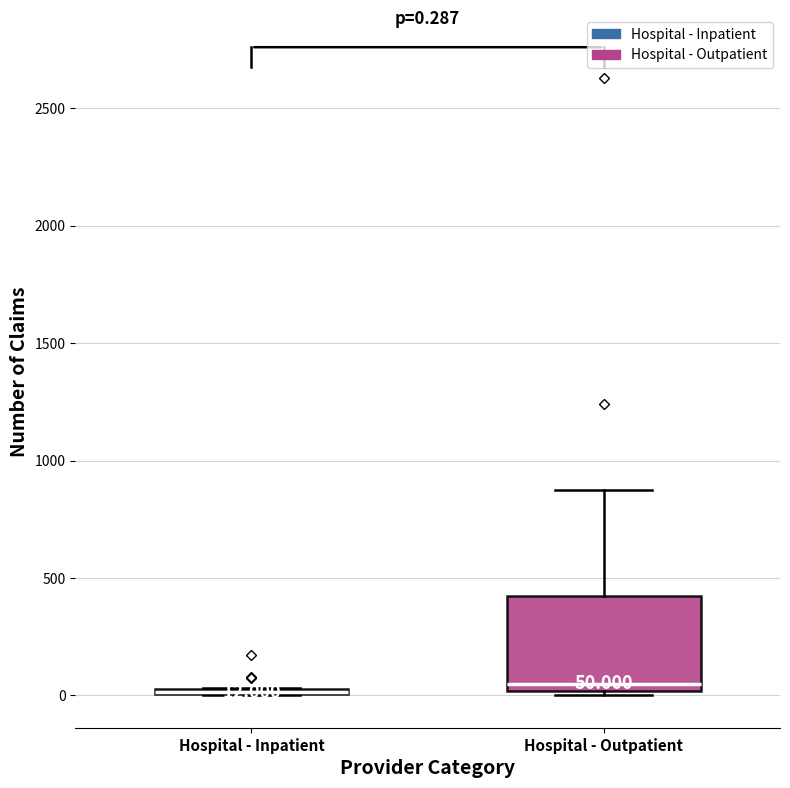

Which box is the tallest, from its lower edge to its upper edge?

Hospital - Outpatient